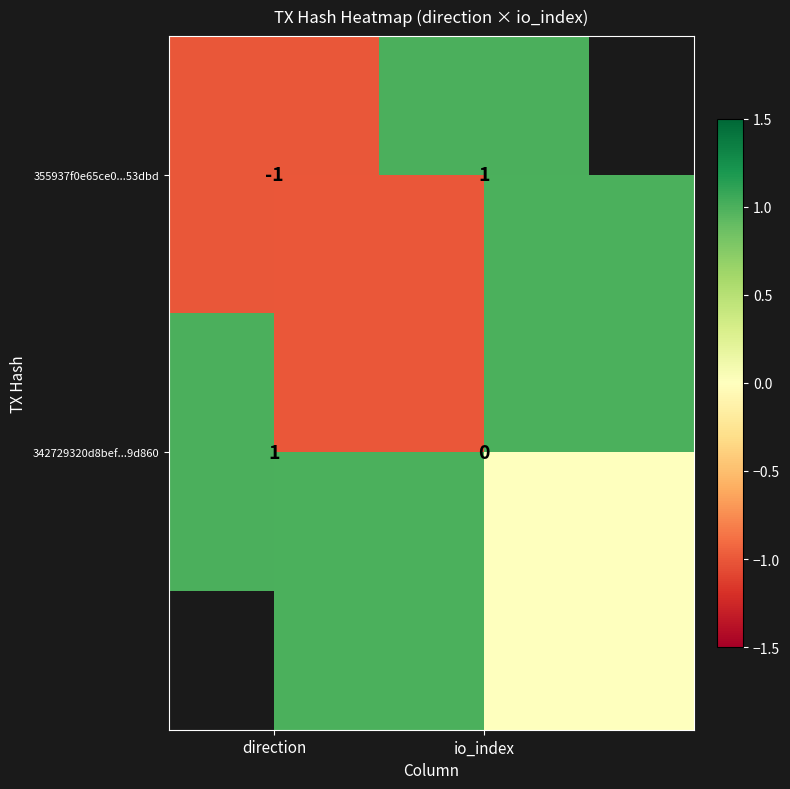

Which series changed the most between direction and io_index?

355937f0e65ce0...53dbd